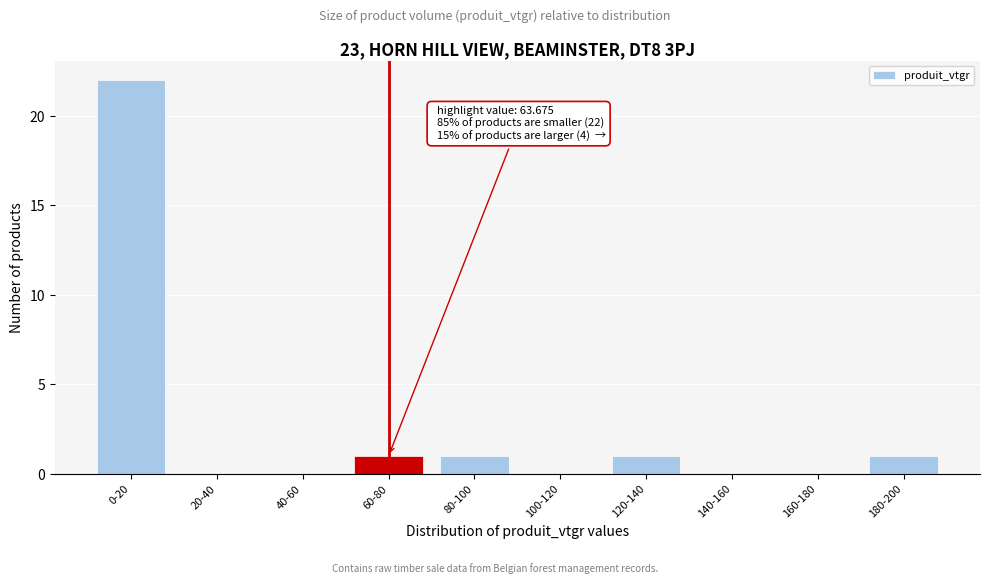

Reading right to left, extract all data points from this chart.

180-200=1	160-180=0	140-160=0	120-140=1	100-120=0	80-100=1	60-80=1	40-60=0	20-40=0	0-20=22